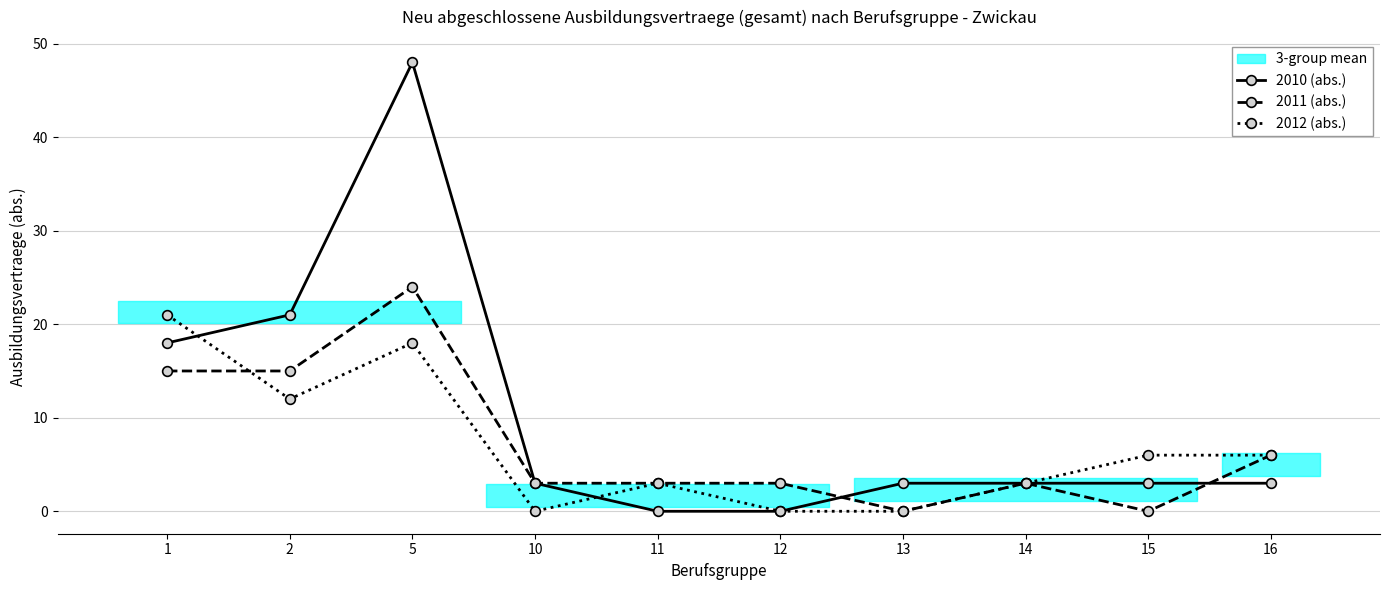

At how many categories does at least one series exceed 41?

1